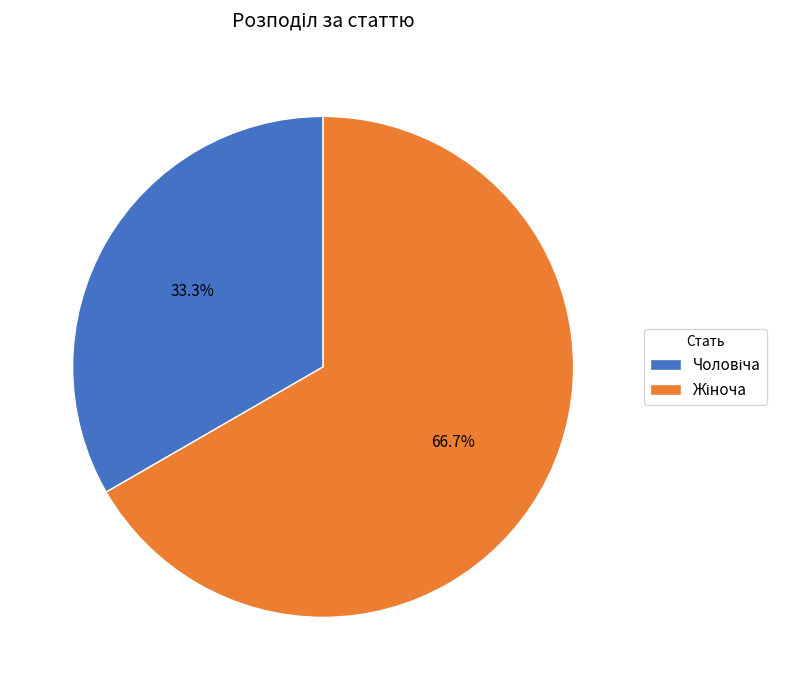

Is there a majority slice in this chart?

Yes